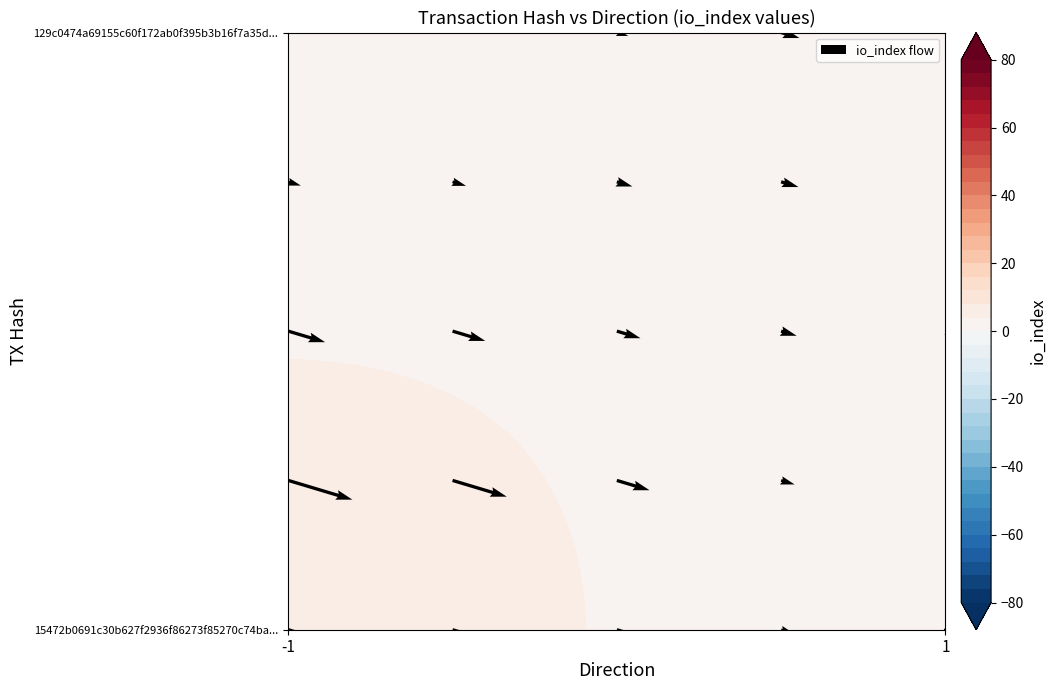

How many data points does each series have?

25